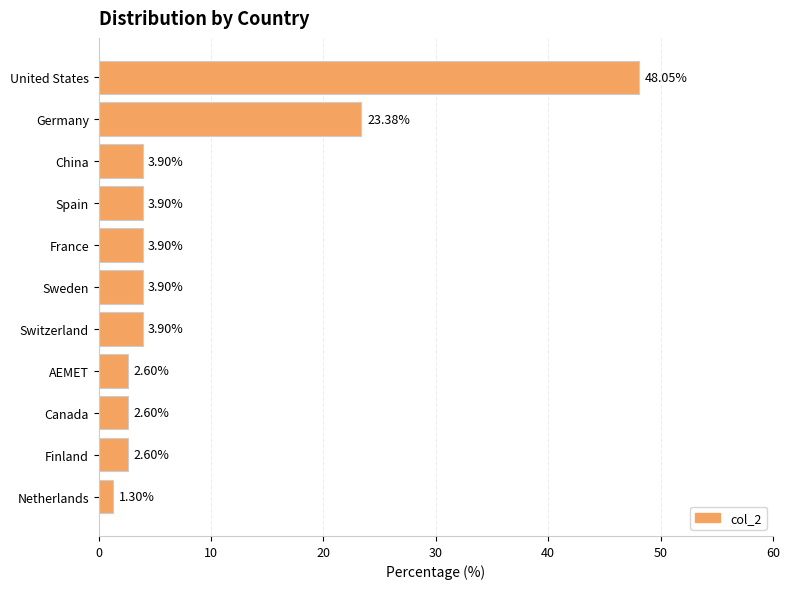

What is the sum of the values at Netherlands and Finland?

3.9